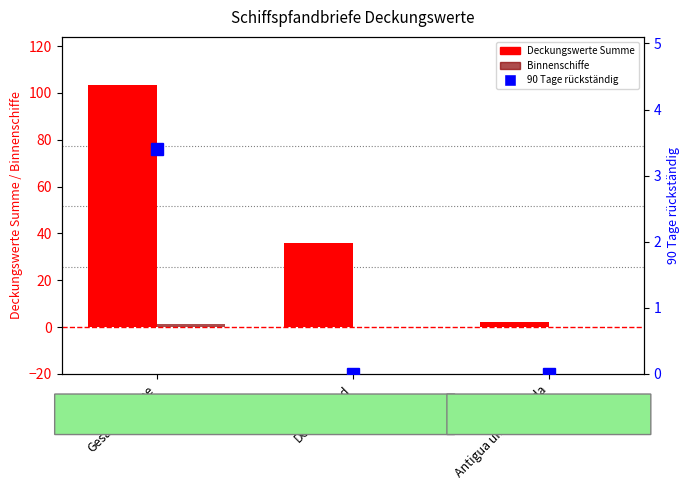

At which category does the chart reach its minimum across all series?

Deutschland